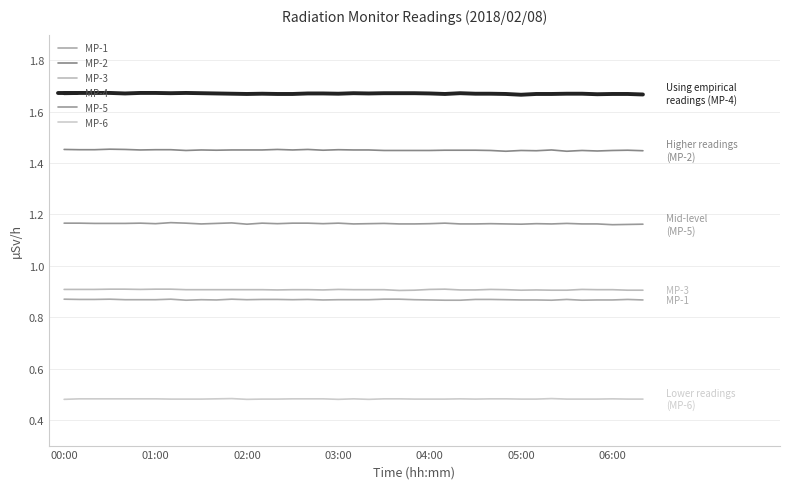

How many lines are shown in the chart?

6